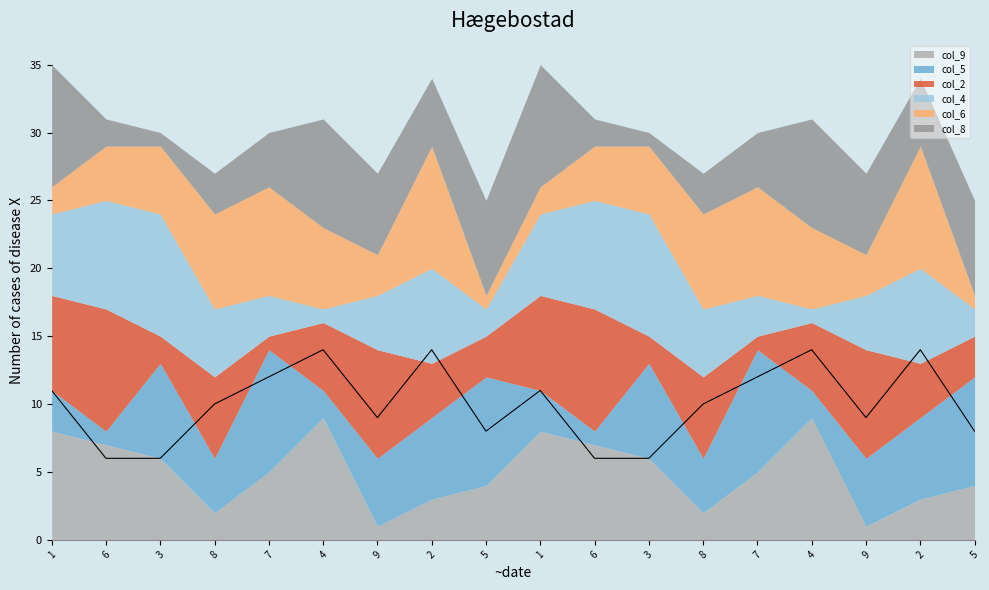

How many series are shown in this chart?

6